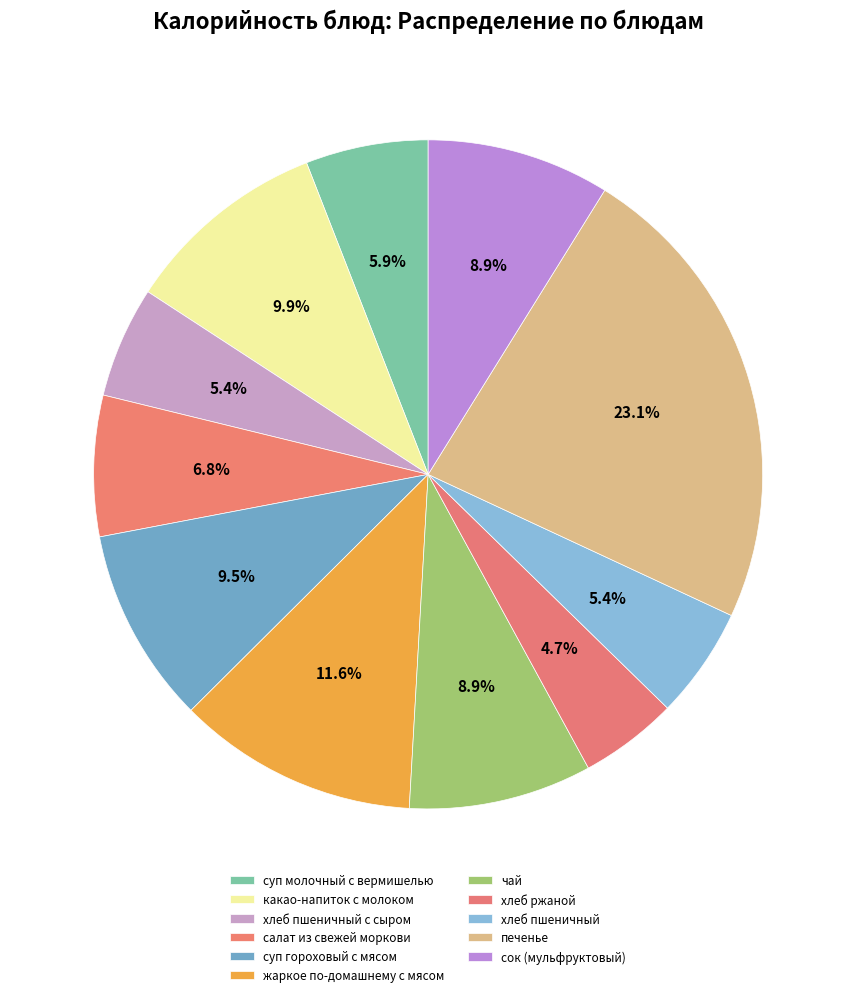

Is the sum of жаркое по-домашнему с мясом and суп молочный с вермишелью greater than half?

No